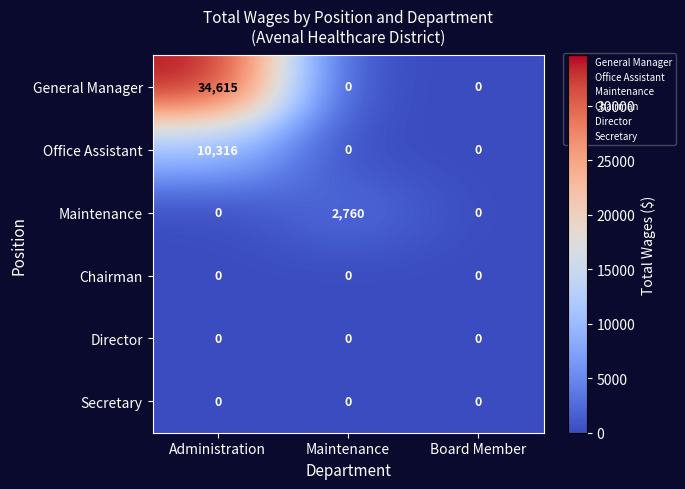

Which series has the widest spread of values?

General Manager